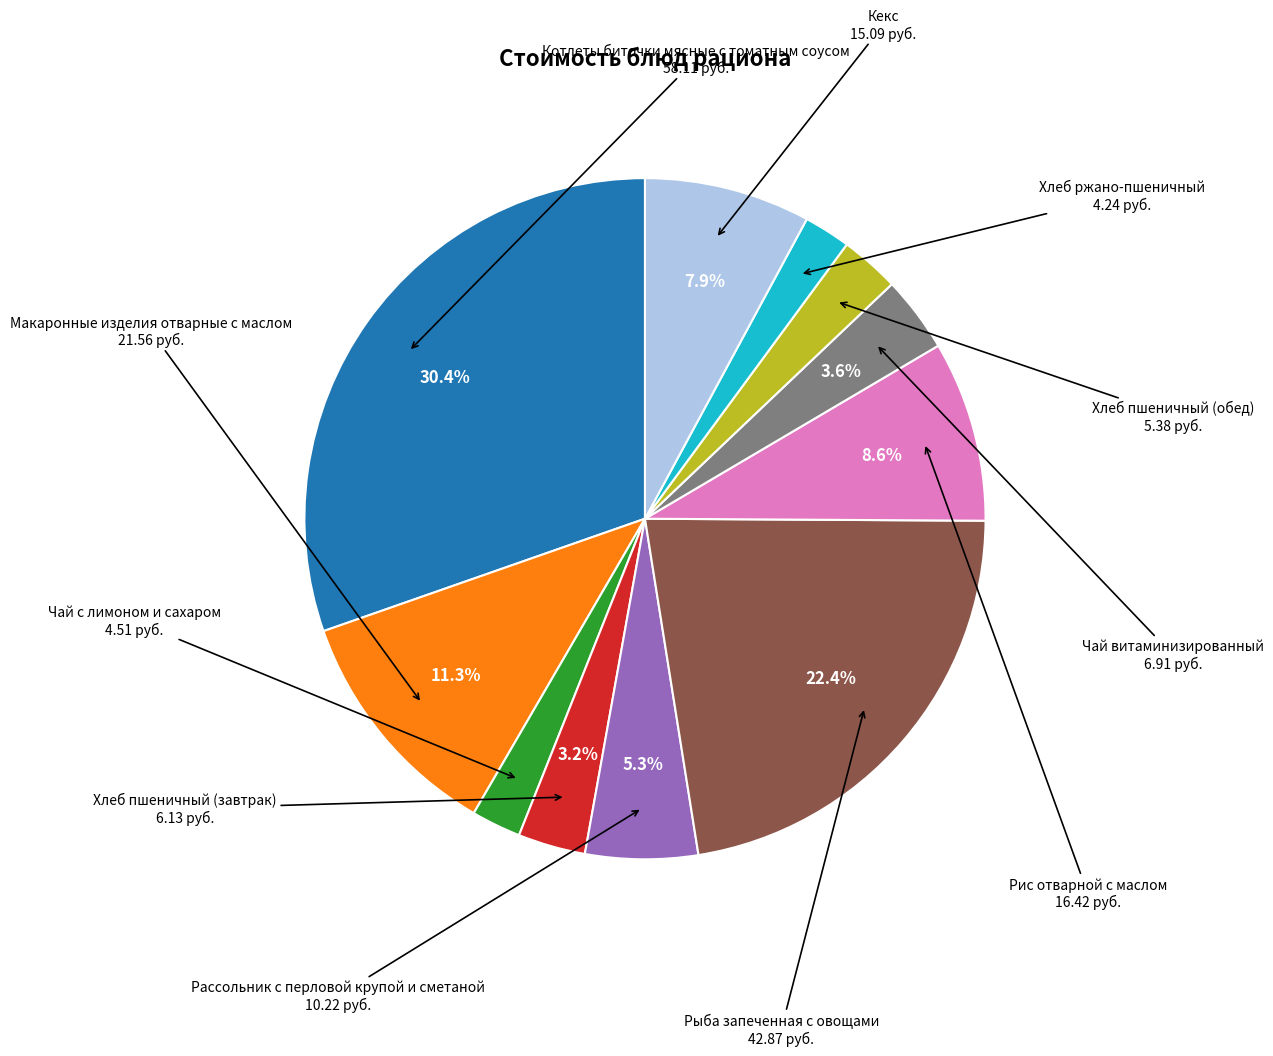

Does any single category account for the majority?

No